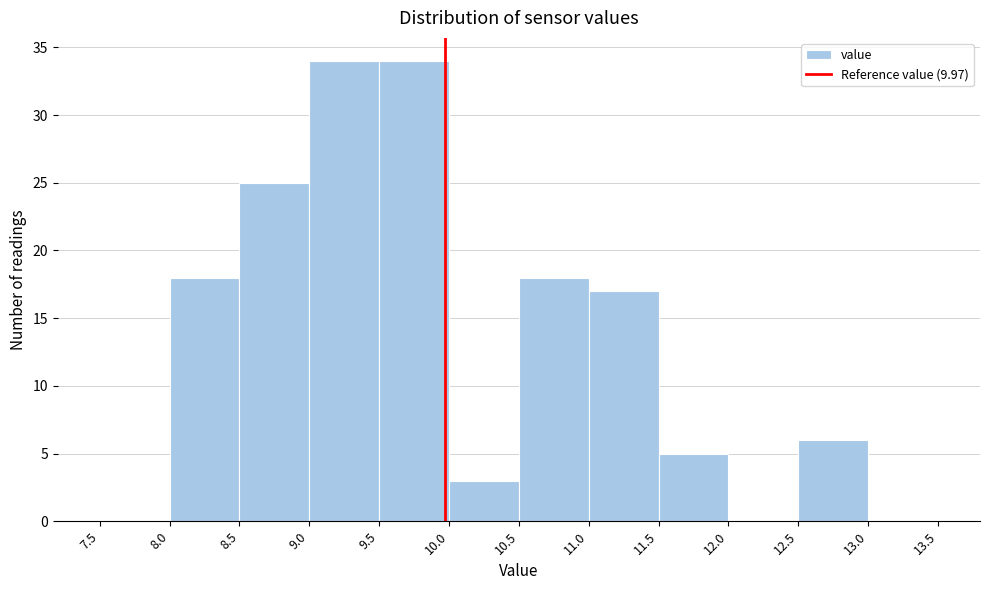

Reading left to right, transcribe this chart: for each bar, give the range it covers on the x-axis and its height. The values are not printed on the chart, so give them approximately, as read against the axis.

7.5 to 8.0: 0
8.0 to 8.5: 18
8.5 to 9.0: 25
9.0 to 9.5: 34
9.5 to 10.0: 34
10.0 to 10.5: 3
10.5 to 11.0: 18
11.0 to 11.5: 17
11.5 to 12.0: 5
12.0 to 12.5: 0
12.5 to 13.0: 6
13.0 to 13.5: 0